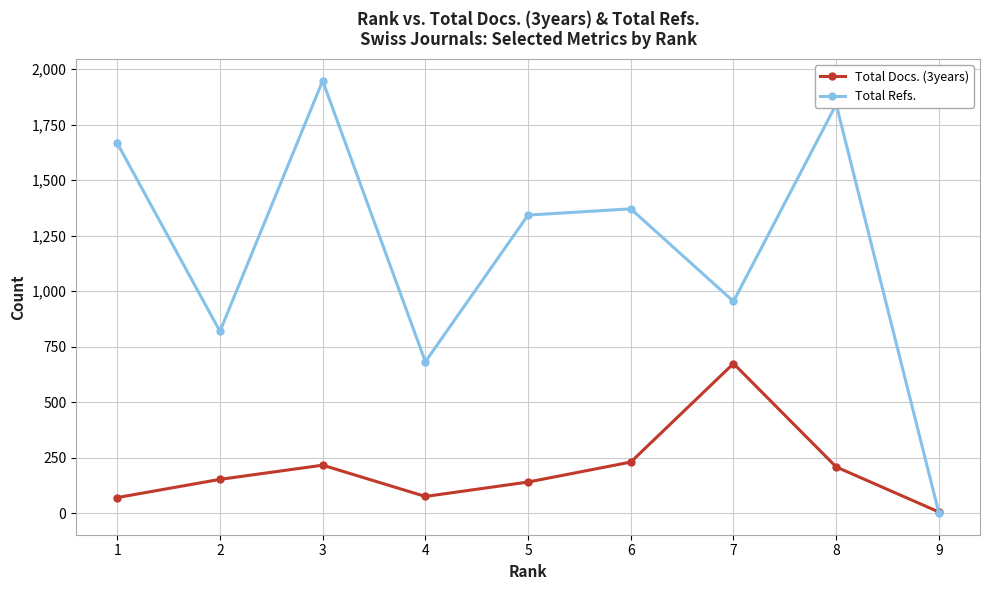

The value of Total Docs. (3years) at 8 is 208. True or false?

True